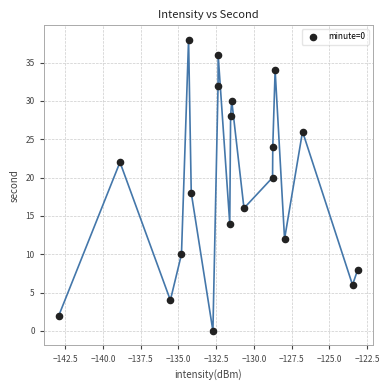

What is the range of Y values (max minus min)?

38